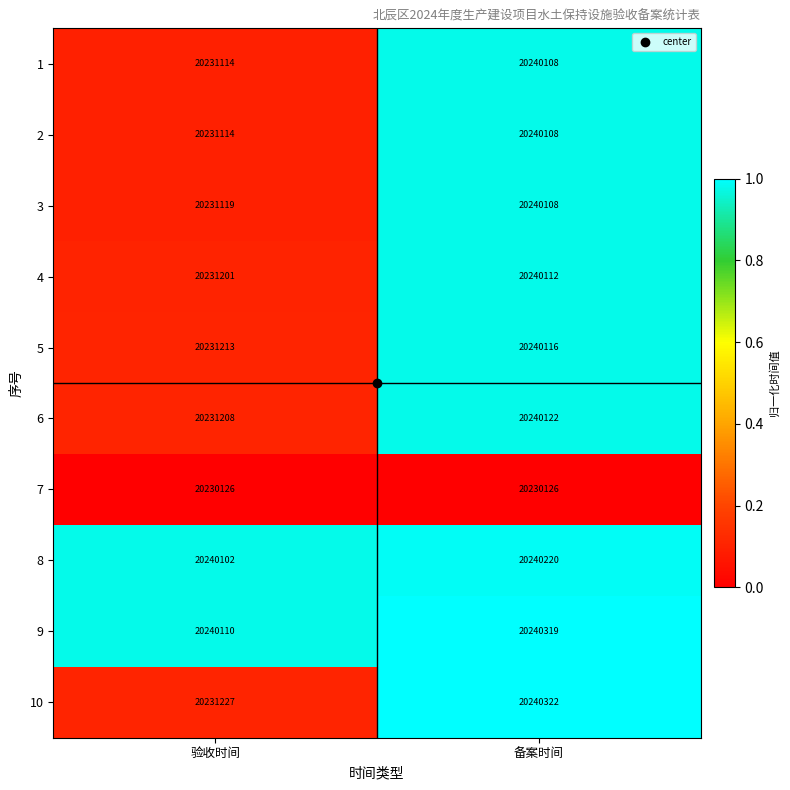

The 5 series shows 20240116 at 备案时间. True or false?

True